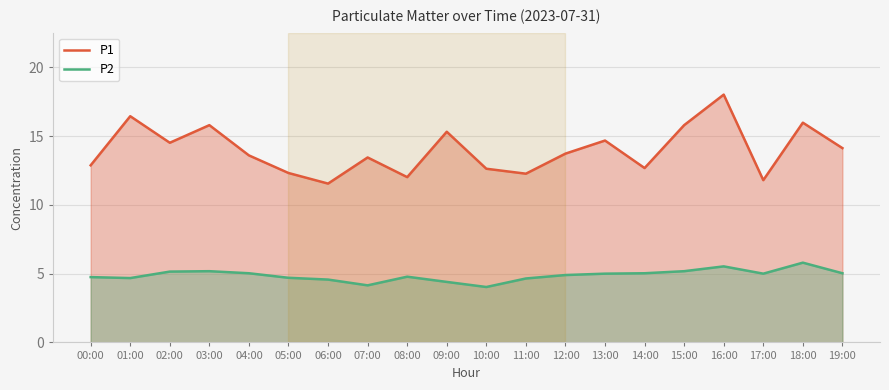

How many lines are shown in the chart?

2